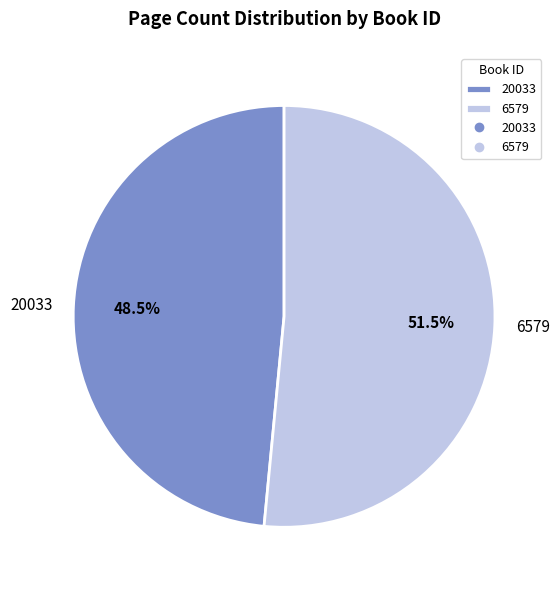

Rank the categories by value from highest to lowest.

6579, 20033